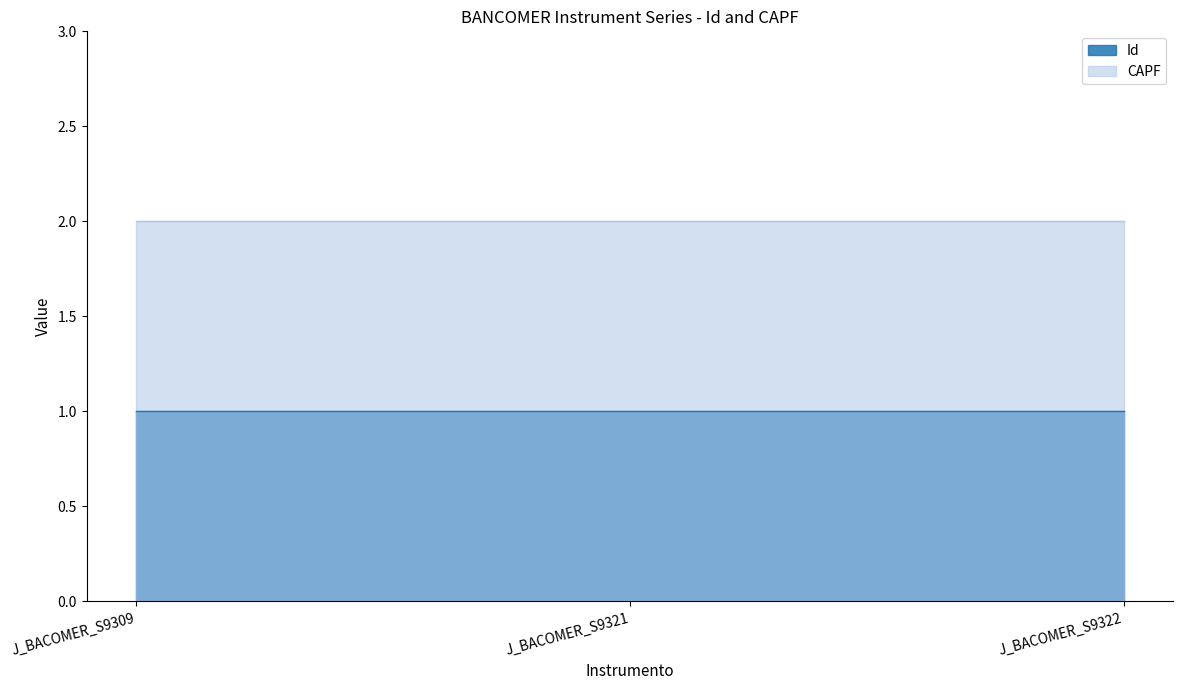

What are all the series names shown in the legend?

Id, CAPF